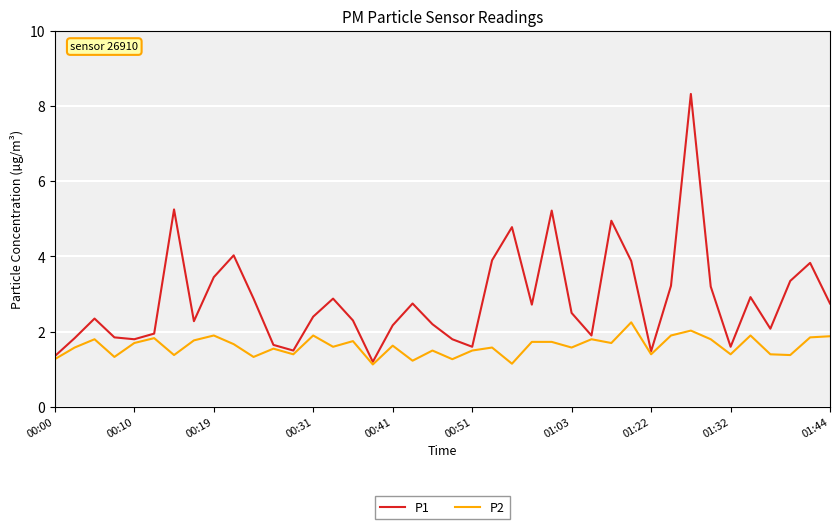

What is the smallest value displayed?

1.1